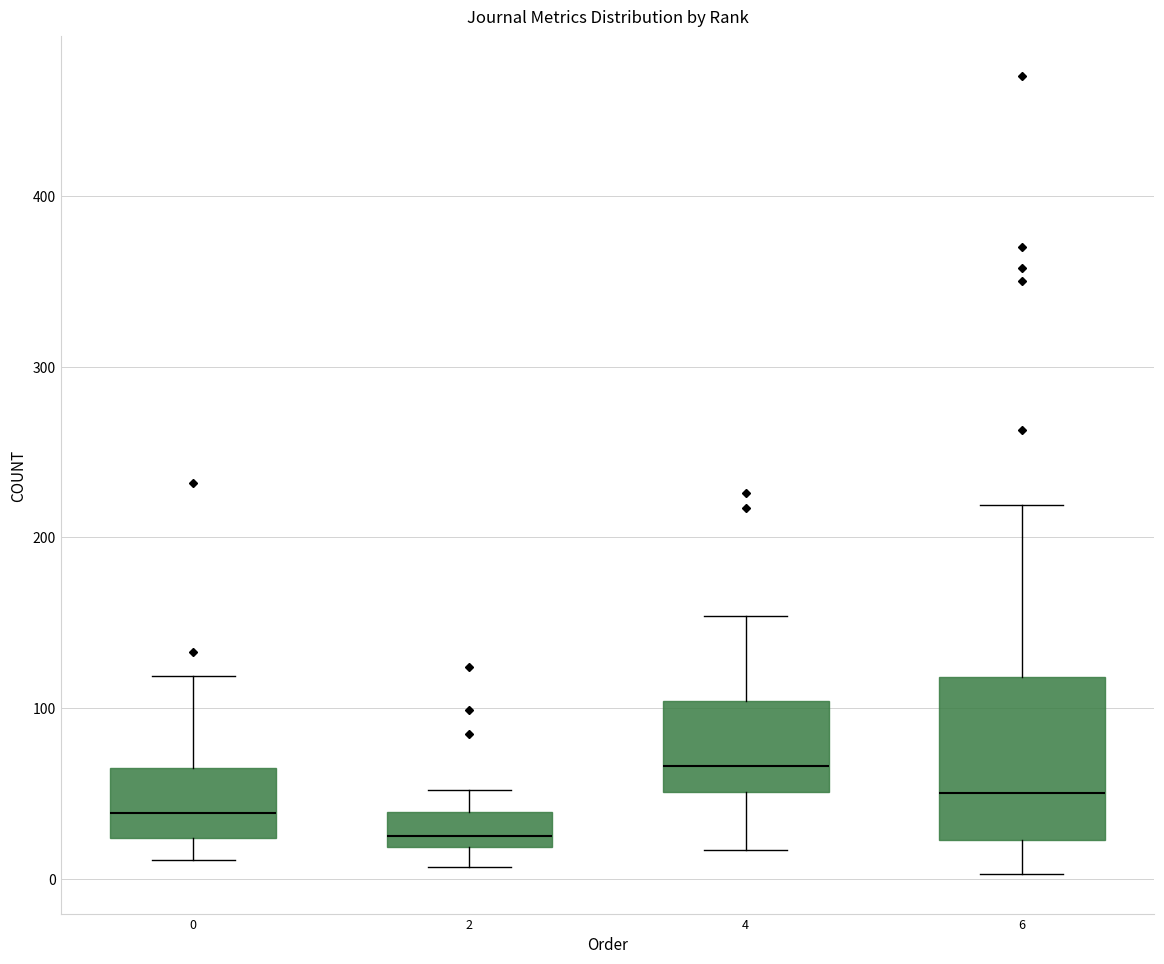

Reading left to right, read every box against the y-axis: the position of its median line, the range the box covers, and the ends of its whiskers. The values are not printed on the chart, so give them approximately, as read against the axis.

0: median 40, box 20 to 70, whiskers 10 to 120
2: median 30, box 20 to 40, whiskers 10 to 50
4: median 70, box 50 to 100, whiskers 20 to 150
6: median 50, box 20 to 120, whiskers 0 to 220